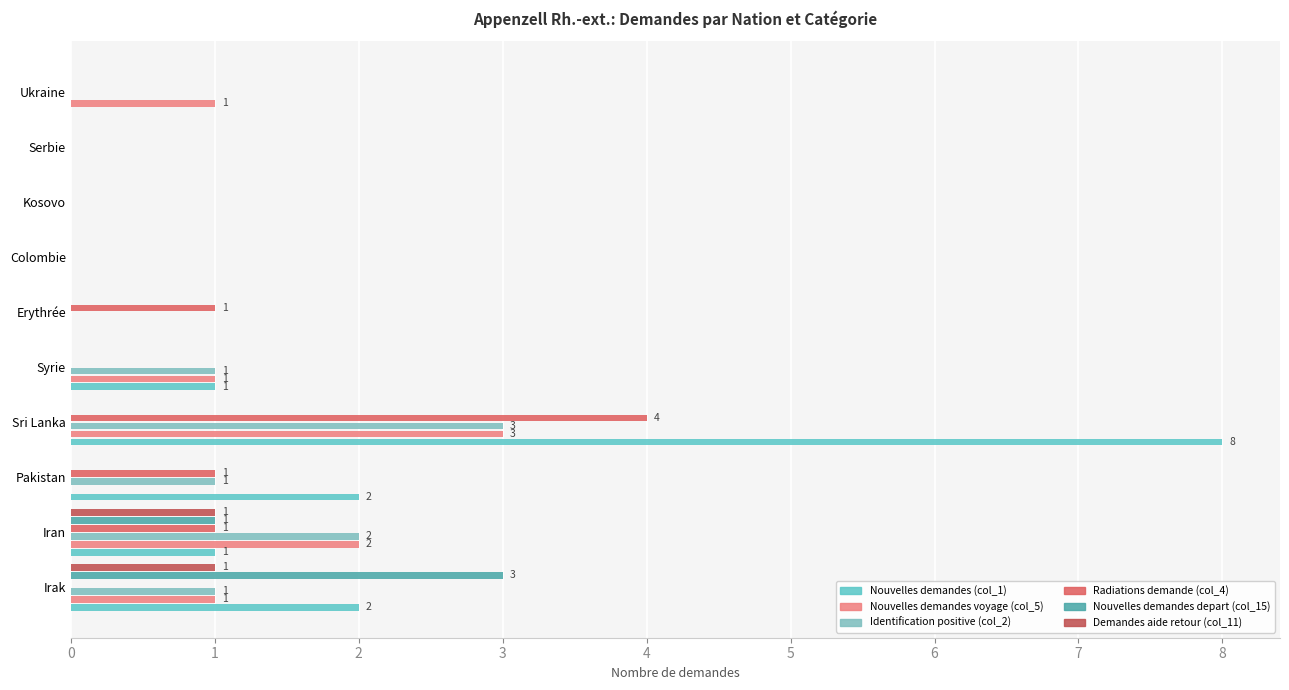

How many distinct data groups are displayed?

6